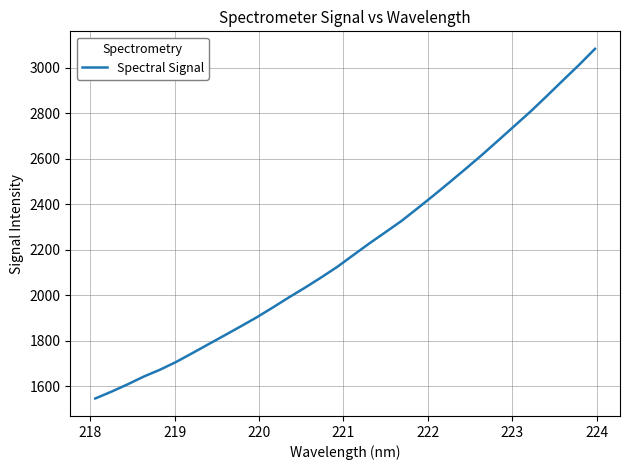

How many values exceed 2176?

16